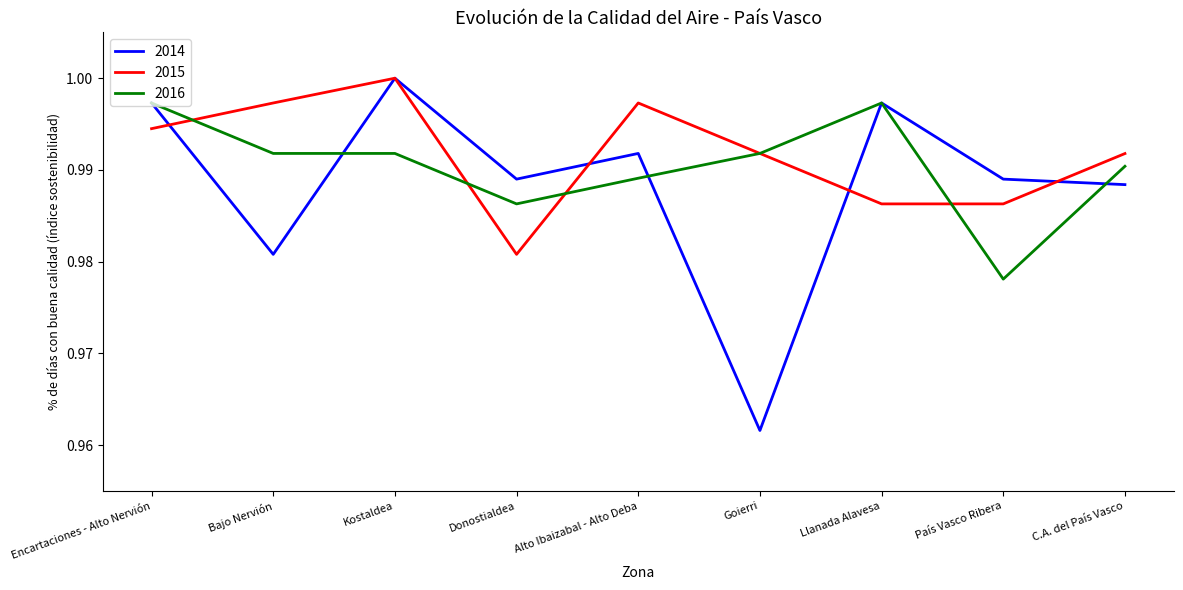

Count the number of categories in the chart.

9